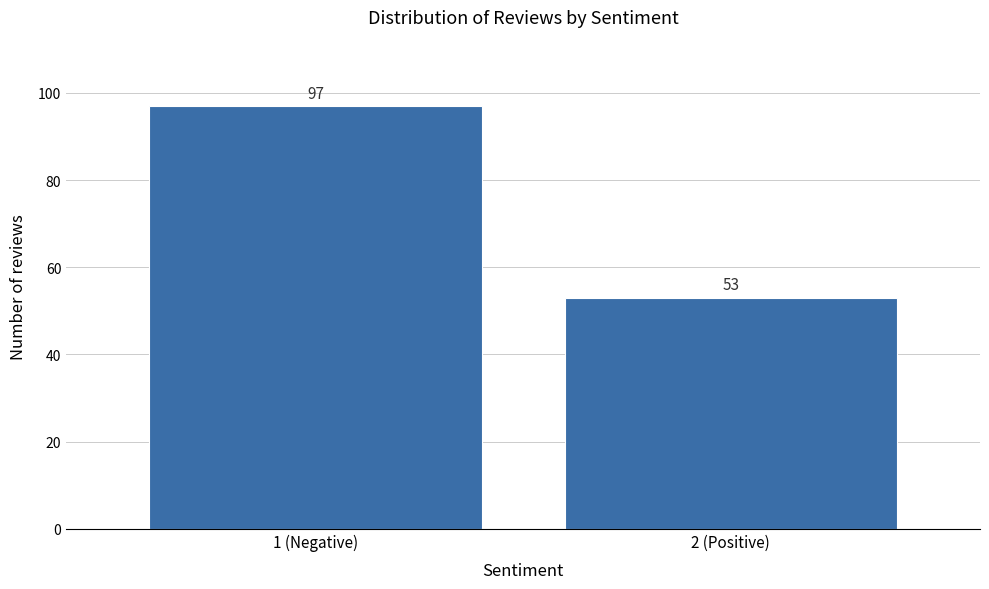

Reading left to right, extract all data points from this chart.

97	53